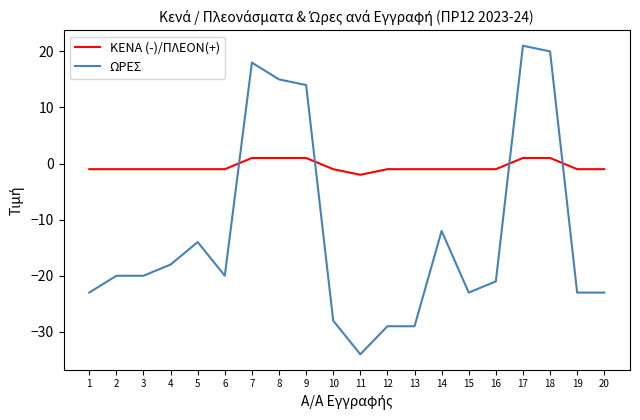

How many positive values does the ΚΕΝΑ (-)/ΠΛΕΟΝ(+) series have?

5